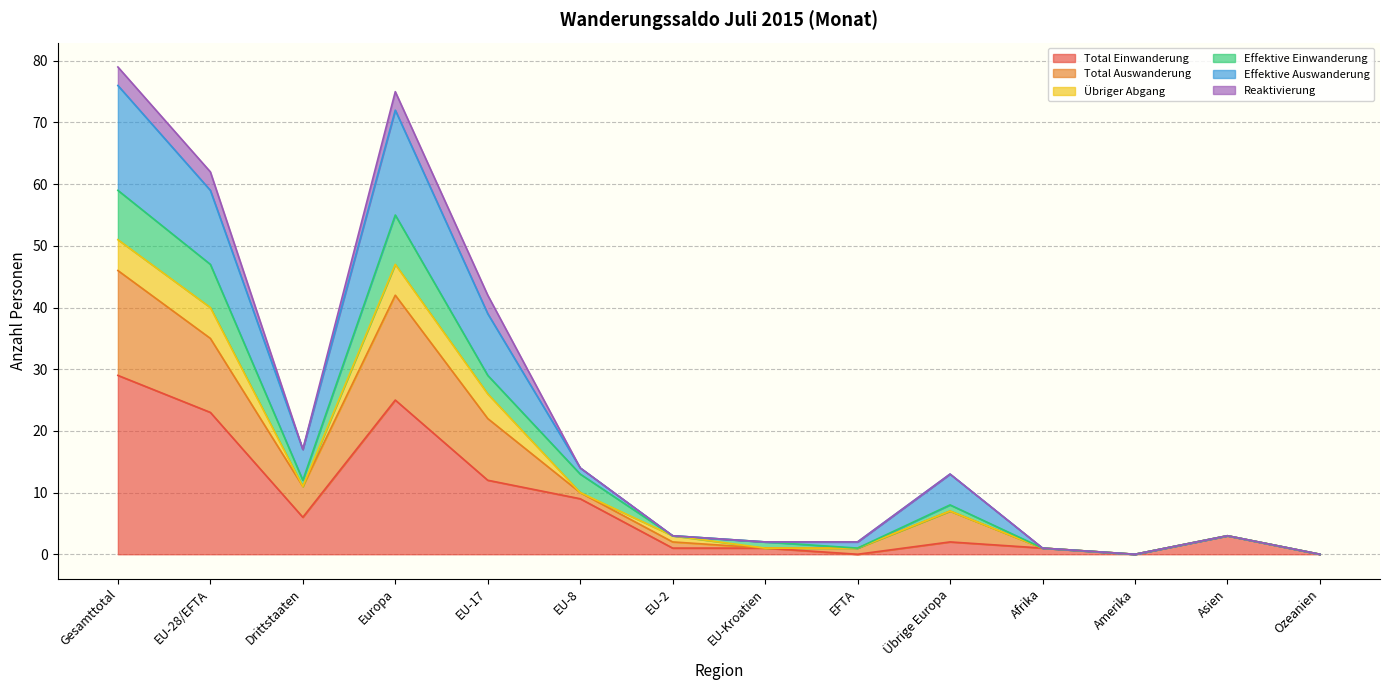

Count the number of categories in the chart.

14